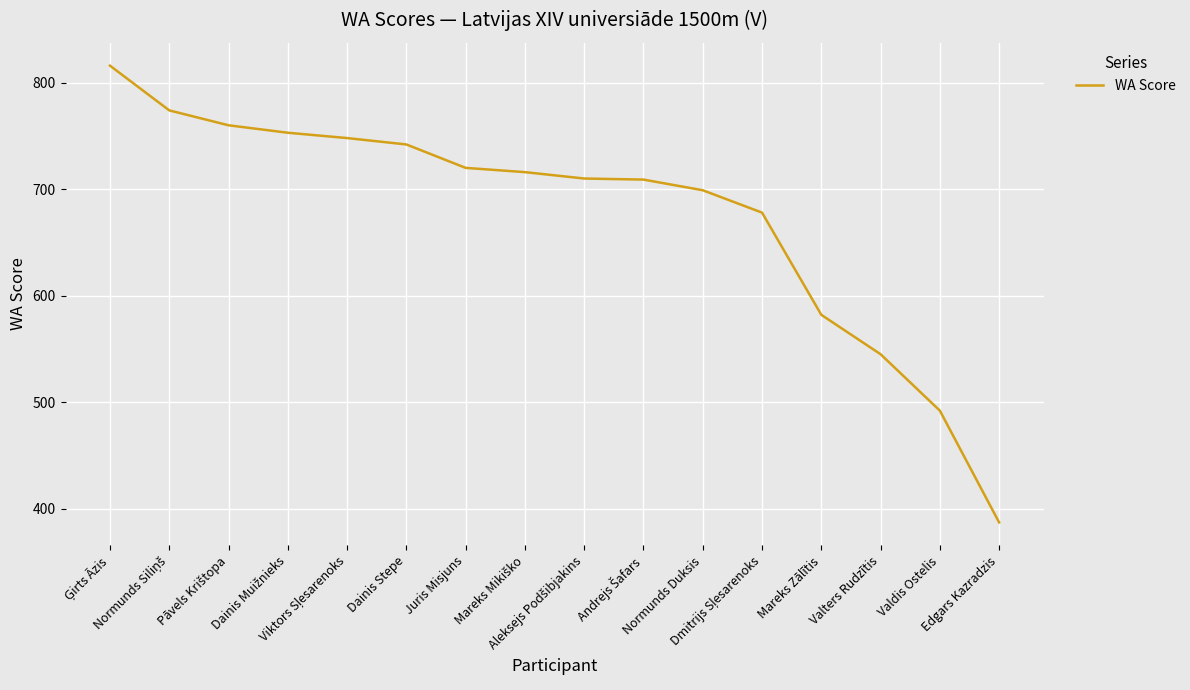

The value at Valdis Ostelis is 492. True or false?

True